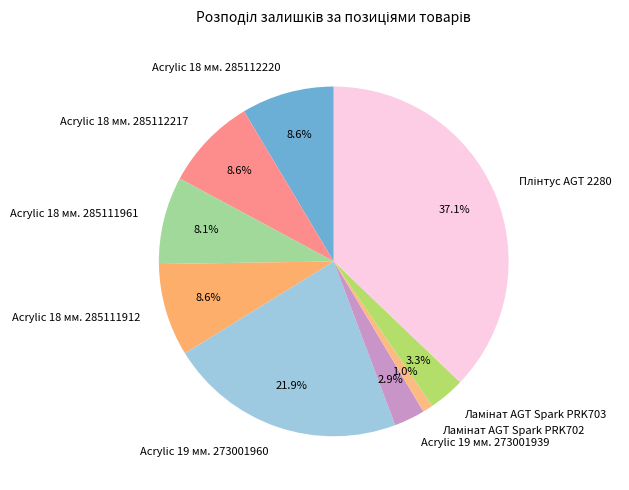

To the nearest percent, what portion does Acrylic 19 мм. 273001939 represent?

3%